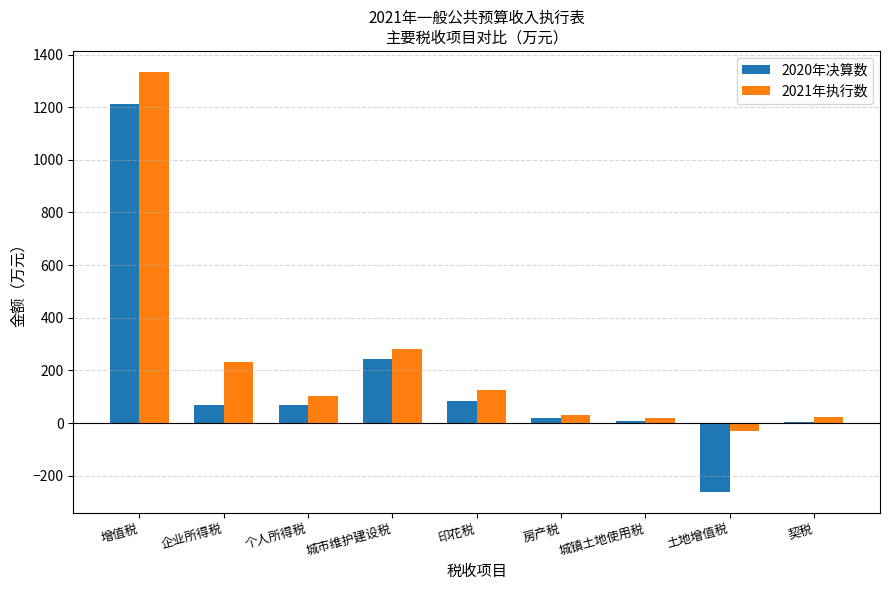

How many data points does each series have?

9